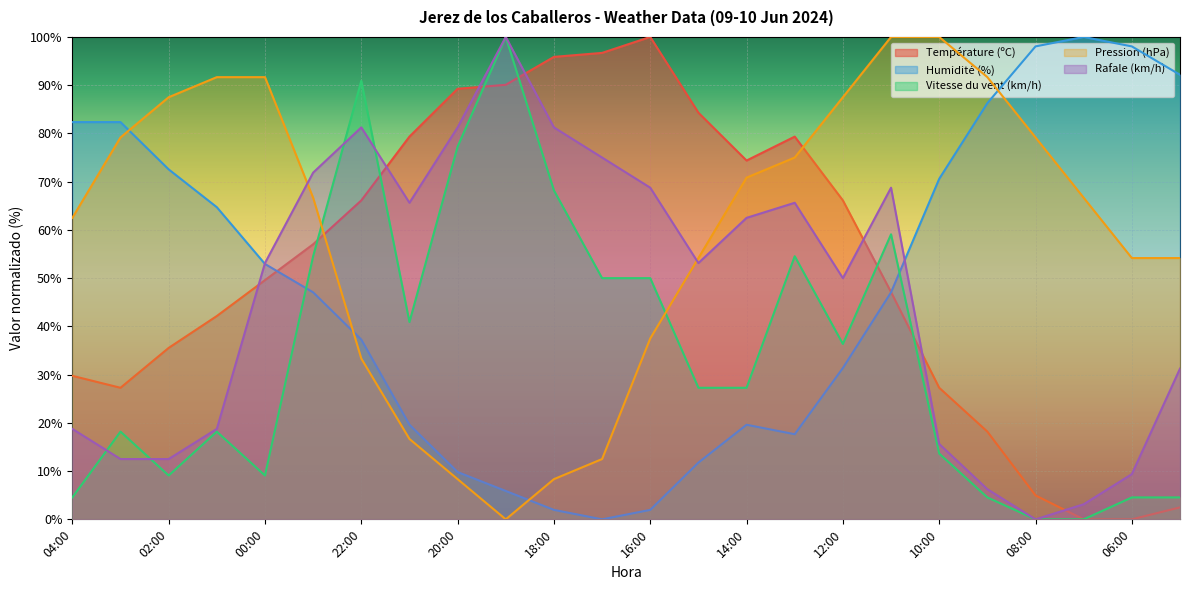

Reading left to right, extract all data points from this chart.

Température (ºC): 29.8	27.3	35.5	42.1	49.6	57.0	66.1	79.3	89.3	90.1	95.9	96.7	100.0	84.3	74.4	79.3	66.1	47.1	27.3	18.2	5.0	0.0	0.0	2.5
Humidité (%): 82.4	82.4	72.5	64.7	52.9	47.1	37.3	19.6	9.8	5.9	2.0	0.0	2.0	11.8	19.6	17.6	31.4	47.1	70.6	86.3	98.0	100.0	98.0	92.2
Vitesse du vent (km/h): 4.5	18.2	9.1	18.2	9.1	54.5	90.9	40.9	77.3	100.0	68.2	50.0	50.0	27.3	27.3	54.5	36.4	59.1	13.6	4.5	0.0	0.0	4.5	4.5
Pression (hPa): 62.5	79.2	87.5	91.7	91.7	66.7	33.3	16.7	8.3	0.0	8.3	12.5	37.5	54.2	70.8	75.0	87.5	100.0	100.0	91.7	79.2	66.7	54.2	54.2
Rafale (km/h): 18.8	12.5	12.5	18.8	53.1	71.9	81.2	65.6	81.2	100.0	81.2	75.0	68.8	53.1	62.5	65.6	50.0	68.8	15.6	6.2	0.0	3.1	9.4	31.2